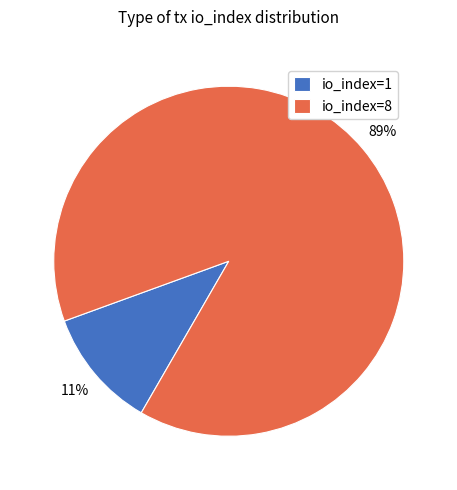

What is the majority slice?

io_index=8